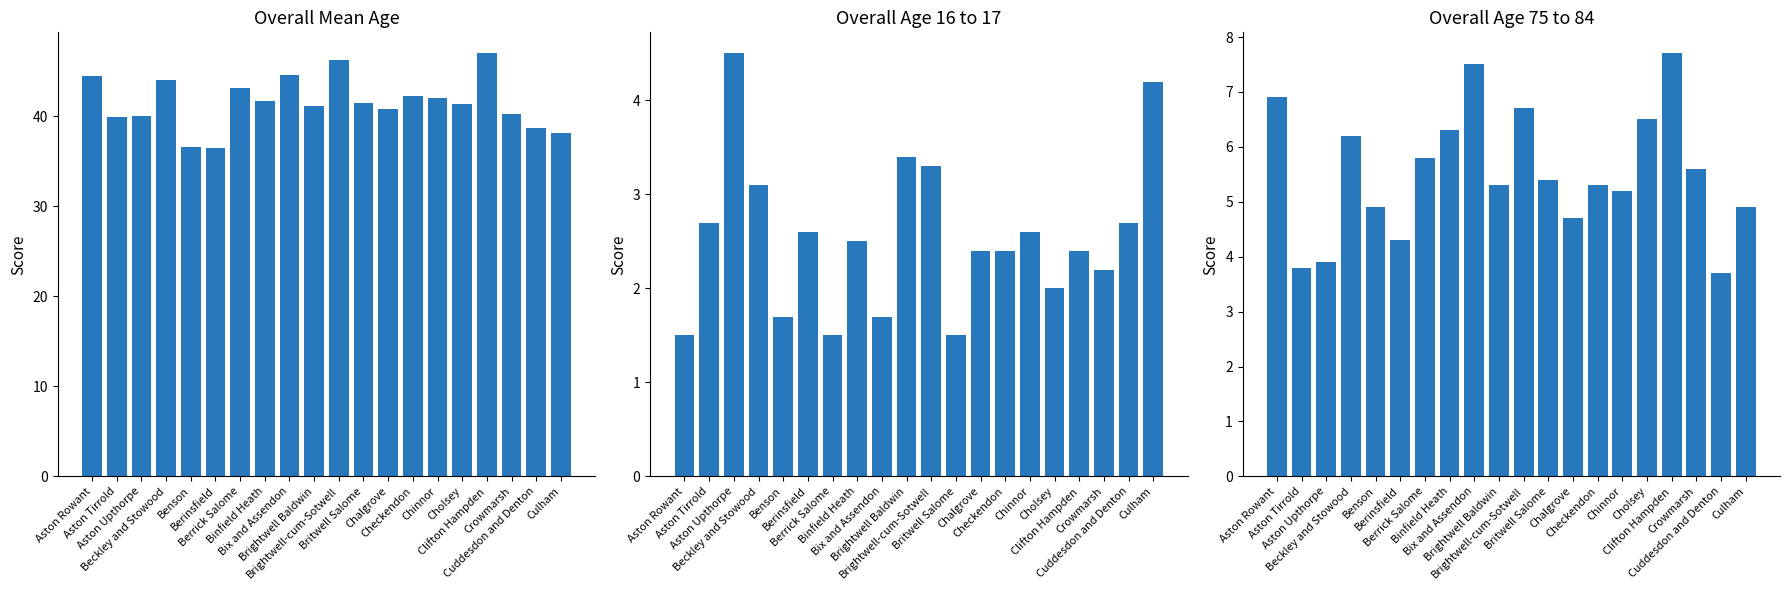

How many categories are shown in the chart?

20